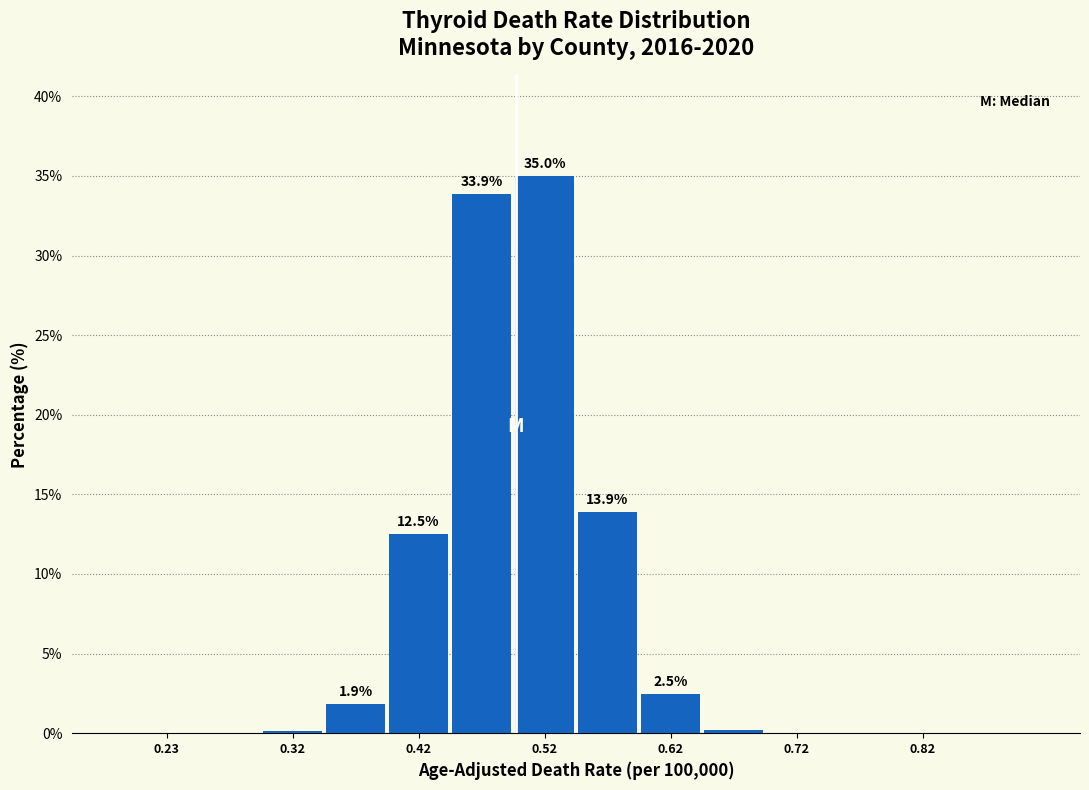

Which range on the x-axis has the tallest bar?

0.50 to 0.55